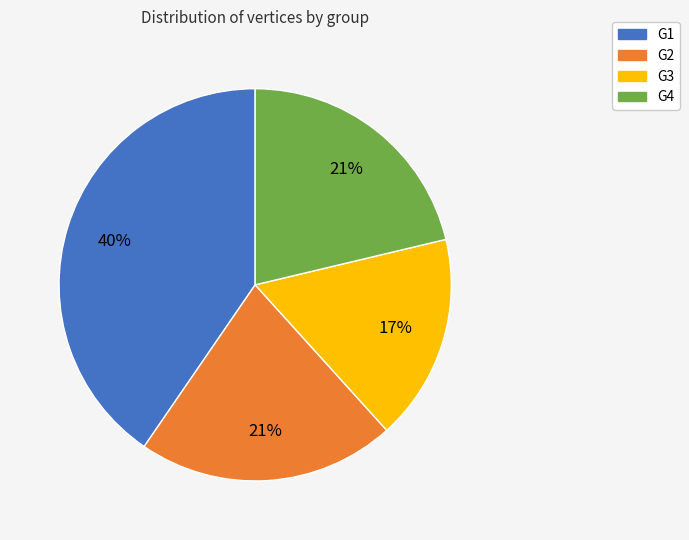

To the nearest percent, what is the difference between the largest and smallest slice percentages?

23%